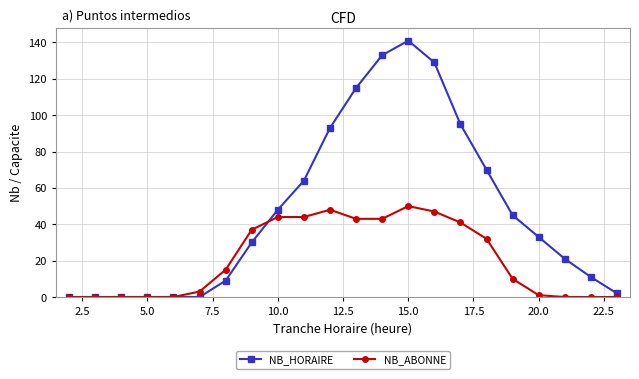

What are all the series names shown in the legend?

NB_HORAIRE, NB_ABONNE